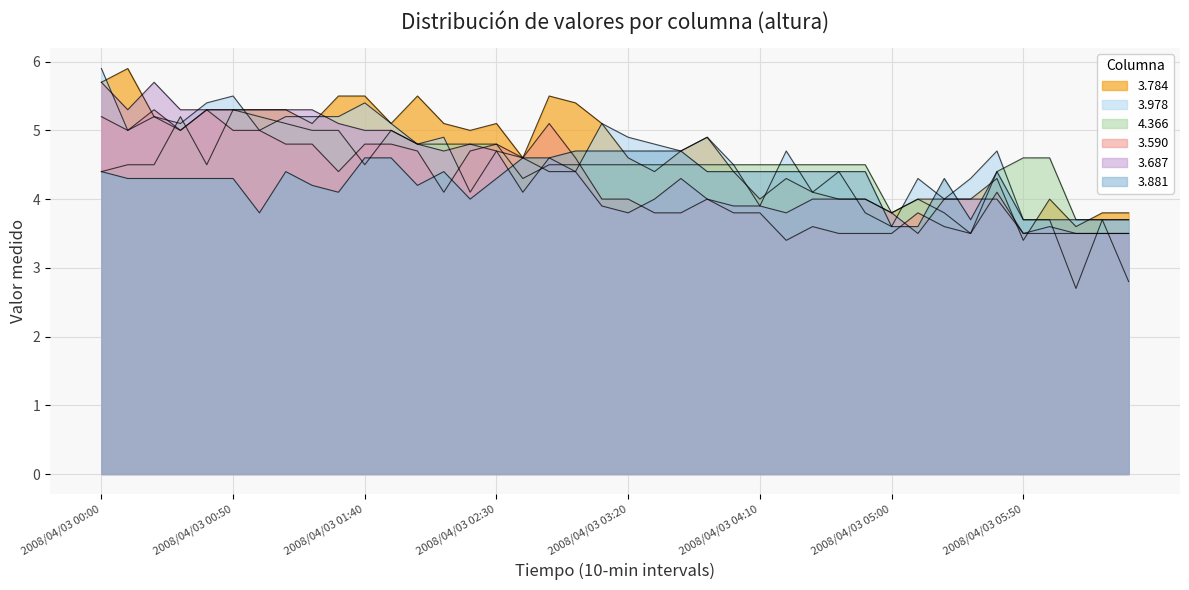

How many distinct data groups are displayed?

6